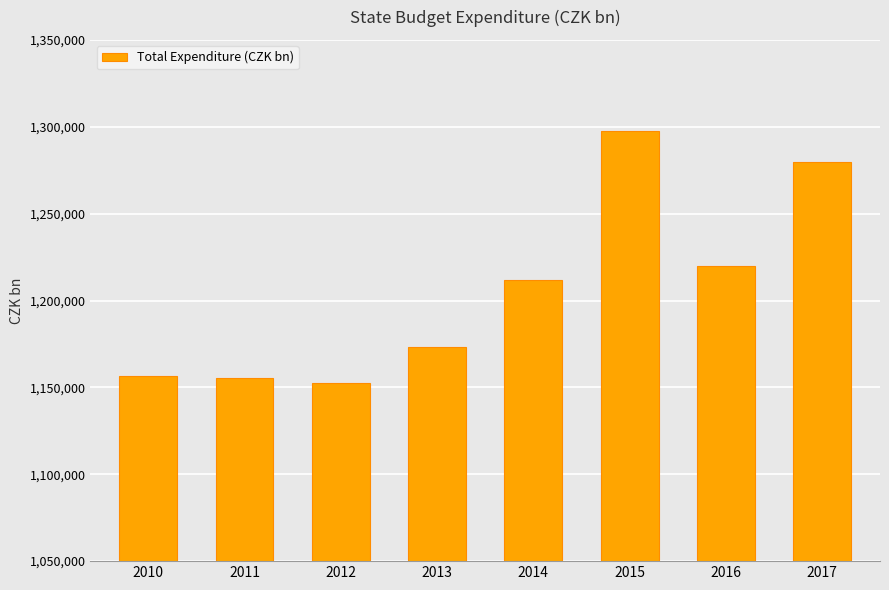

How many distinct data groups are displayed?

1